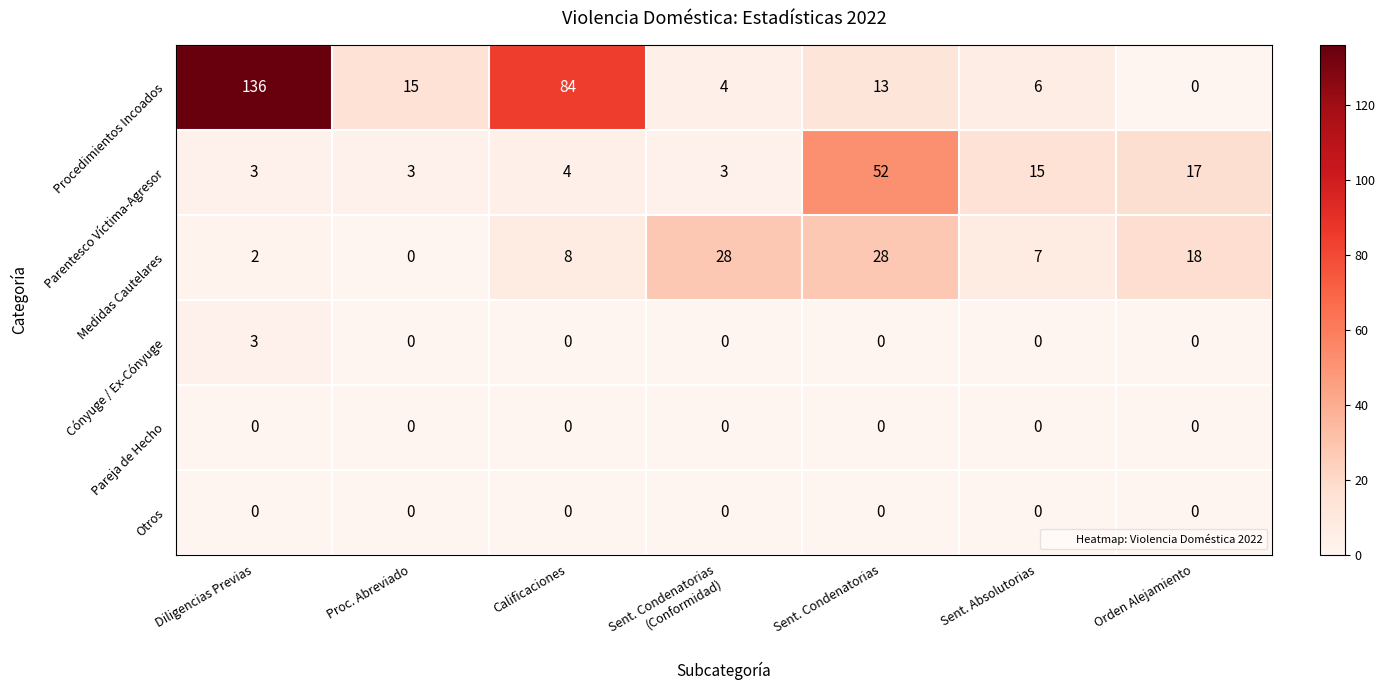

Which series has the widest spread of values?

Procedimientos Incoados